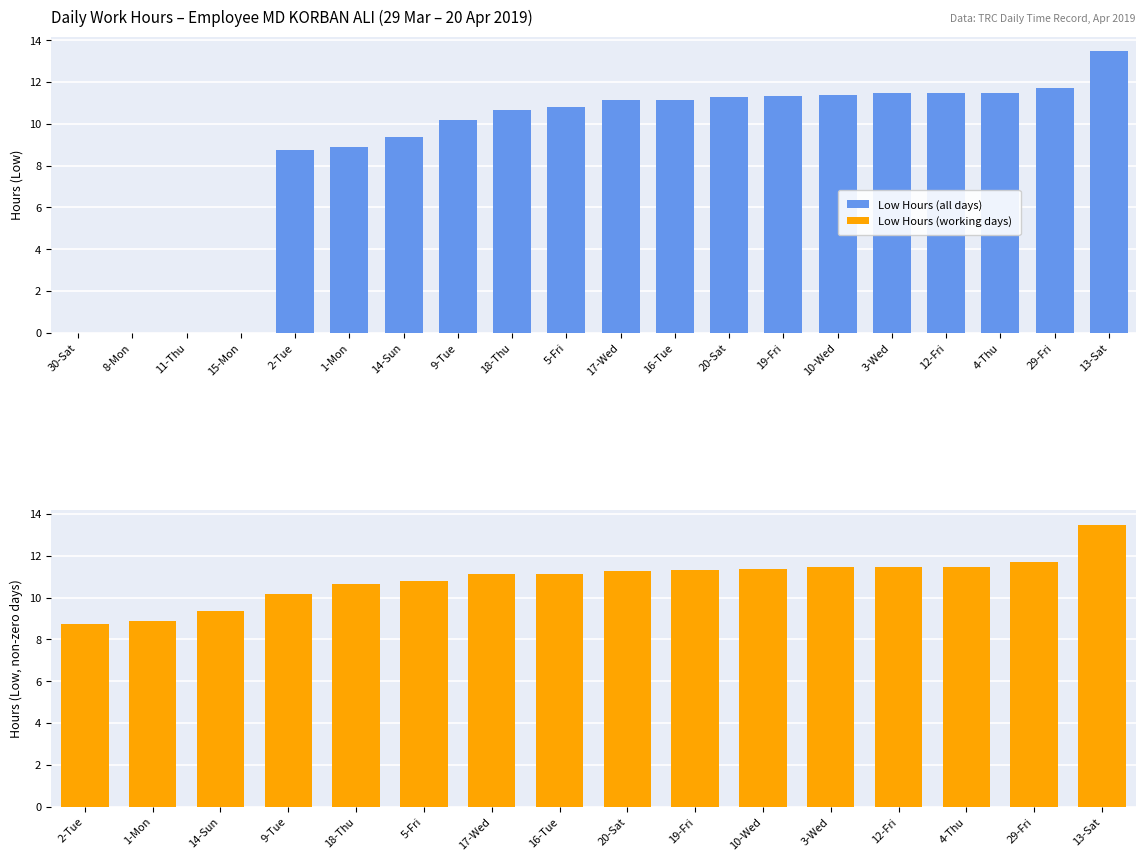

Are the bars horizontal?

No